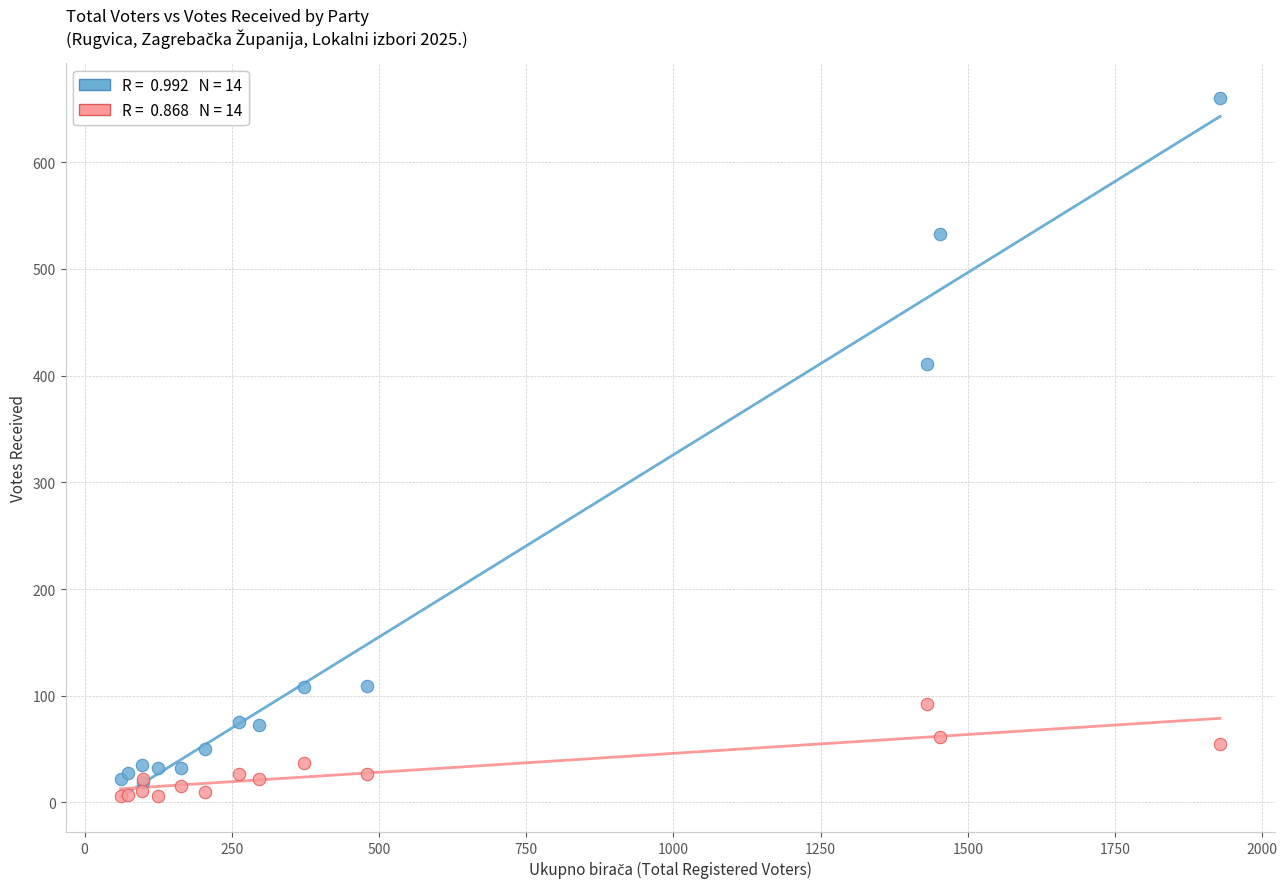

Across all series, what Y value is closest to 333?

411